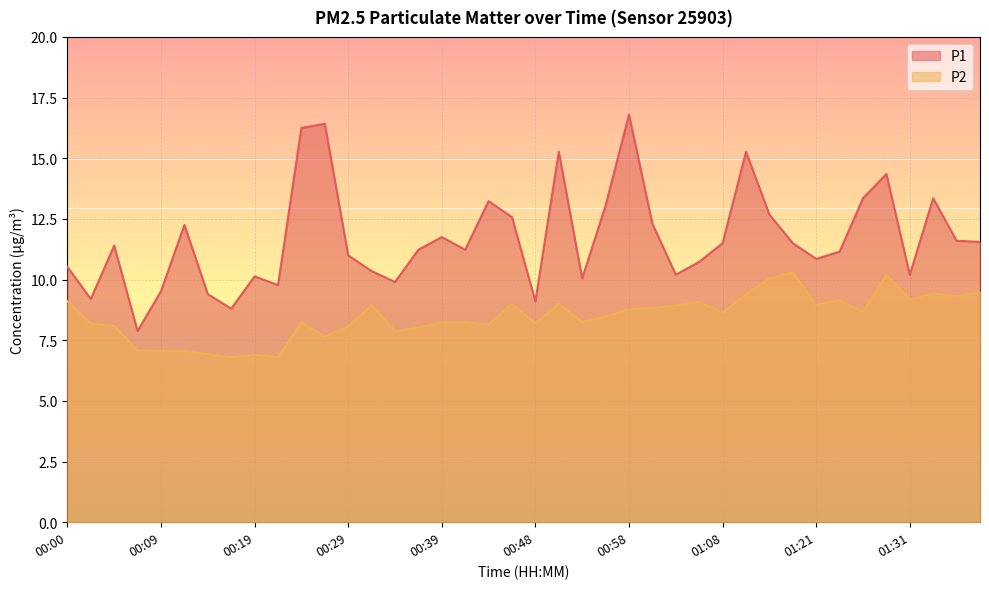

How many lines are shown in the chart?

2